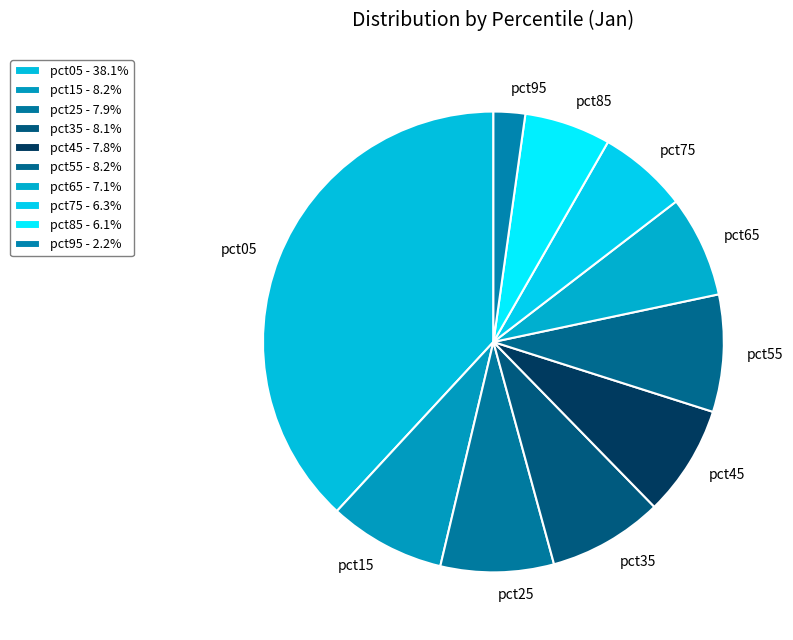

To the nearest percent, what is the average slice percentage?

10%